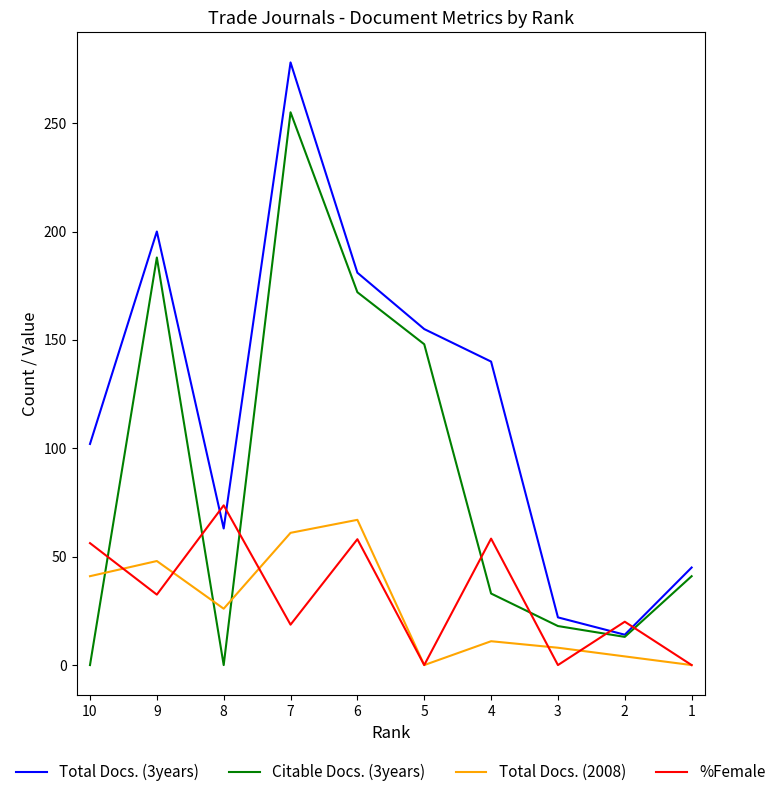

What is the difference between the maximum and second lowest values in the Citable Docs. (3years) series?

255.0